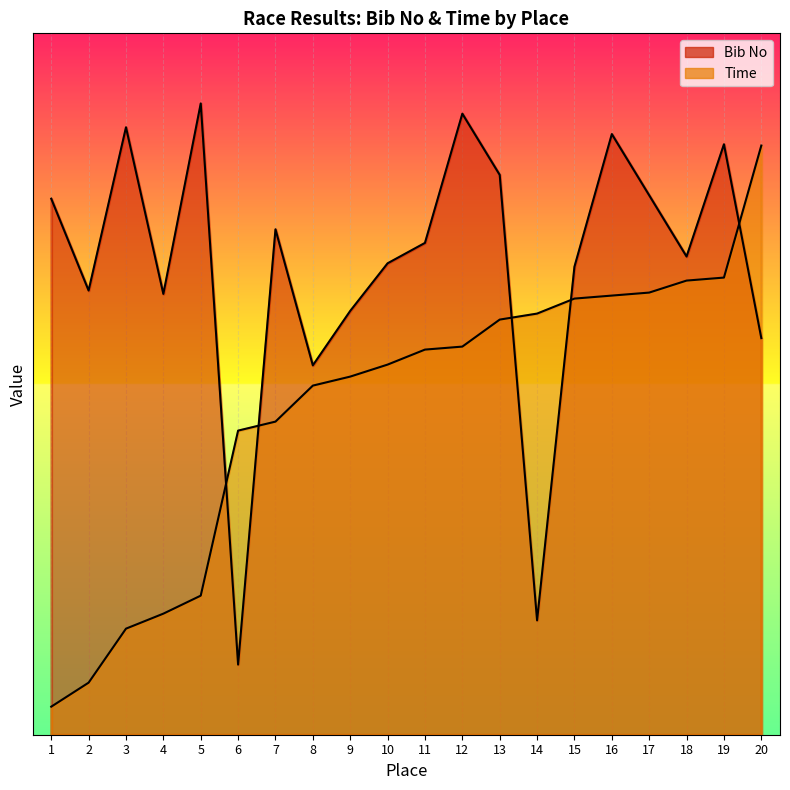

Between 2 and 5, which series saw the biggest shift?

Bib No